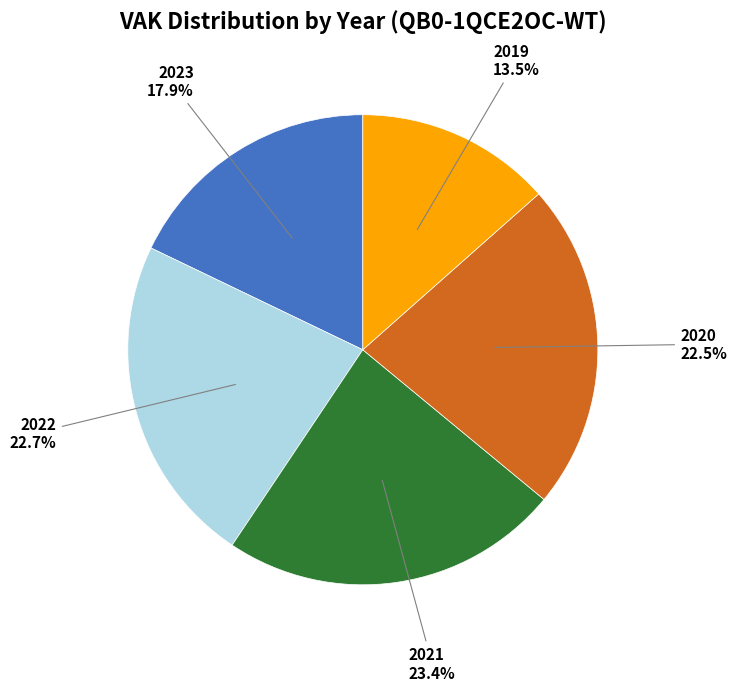

Which category has the biggest portion of the pie?

2021